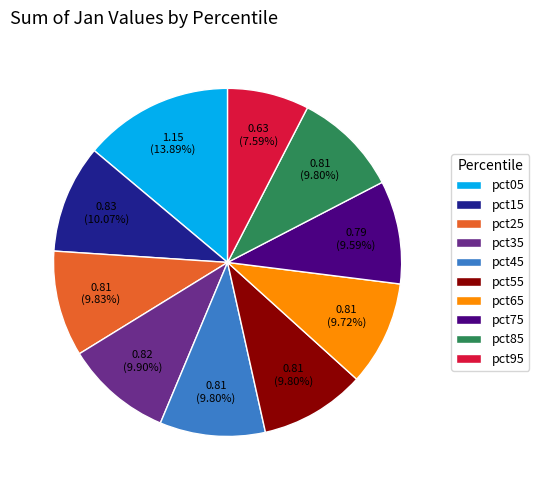

What is the largest slice in the pie chart?

pct05